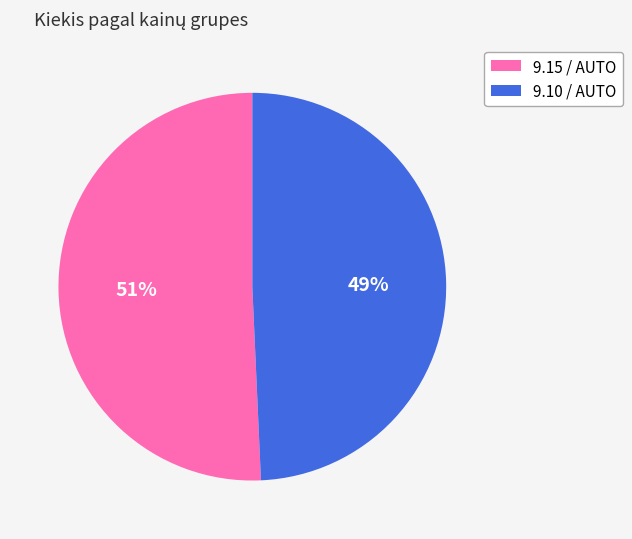

To the nearest percent, what is the average slice percentage?

50%